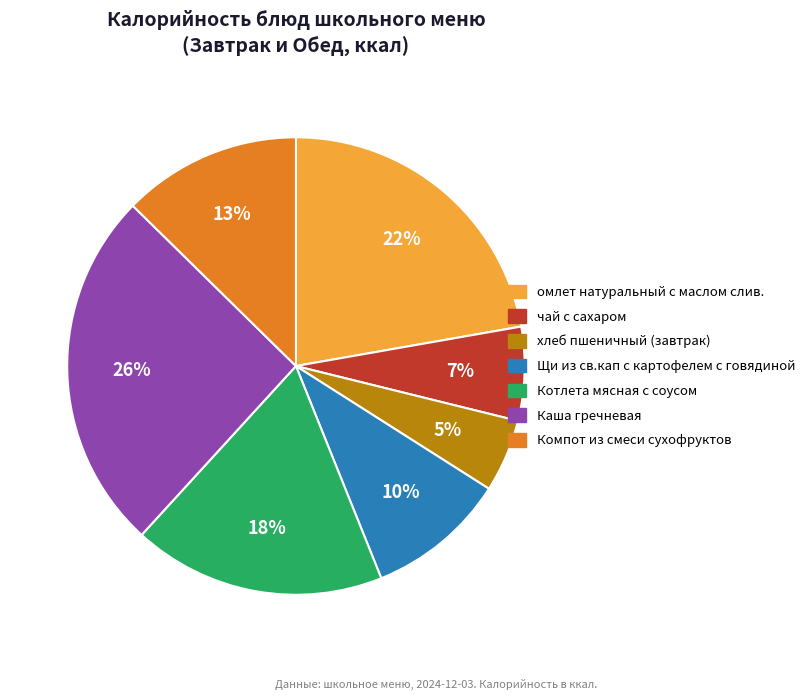

Is there any slice that represents more than half of the pie?

No